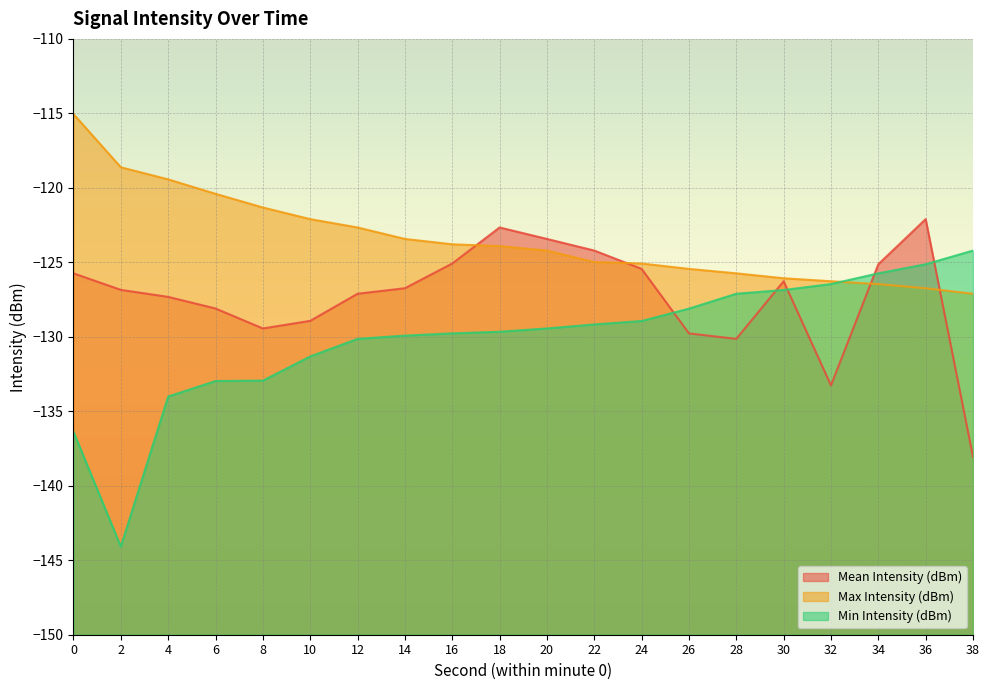

At 16, list the series in order from smallest to largest.

Min Intensity (dBm), Mean Intensity (dBm), Max Intensity (dBm)